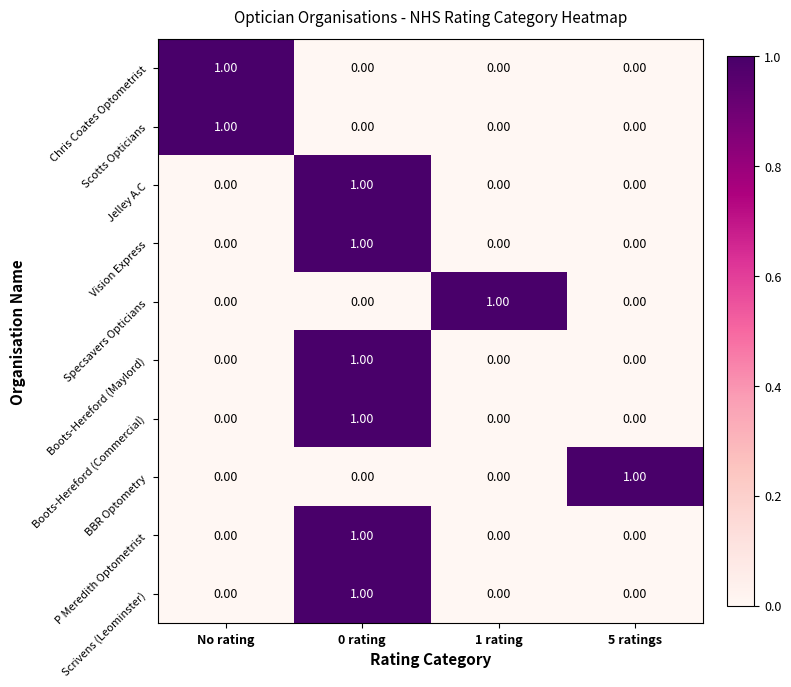

Which category has the highest value in the Scotts Opticians series?

No rating